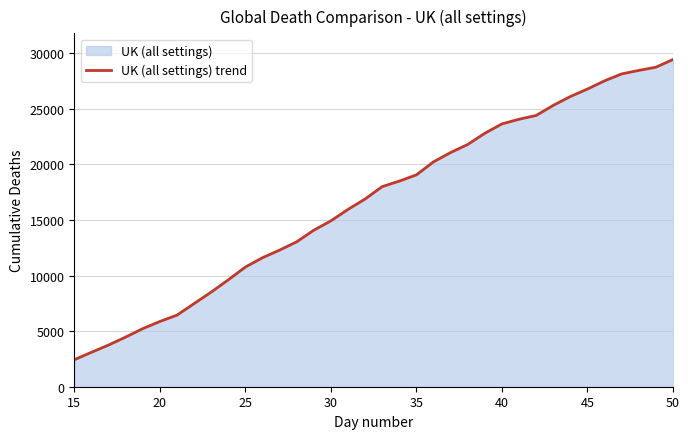

What is the minimum value shown in the chart?

2425